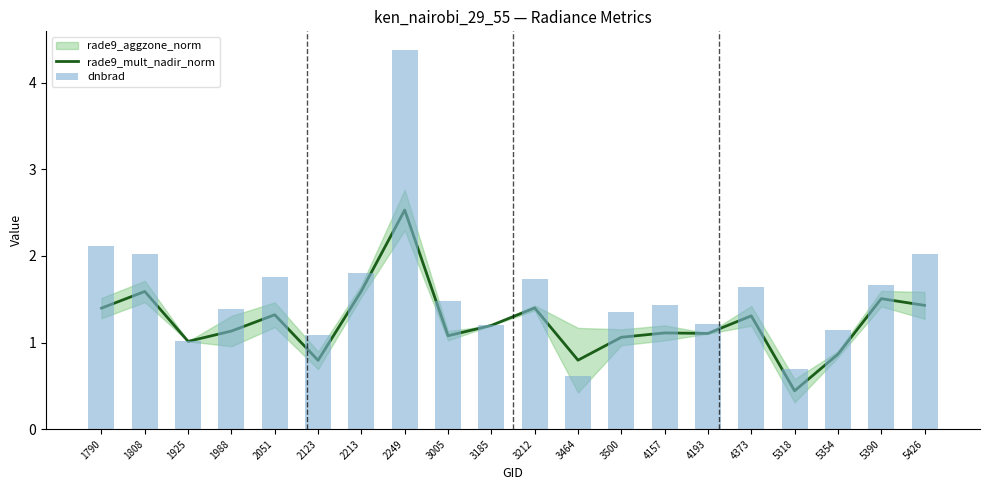

Are the bars horizontal?

No